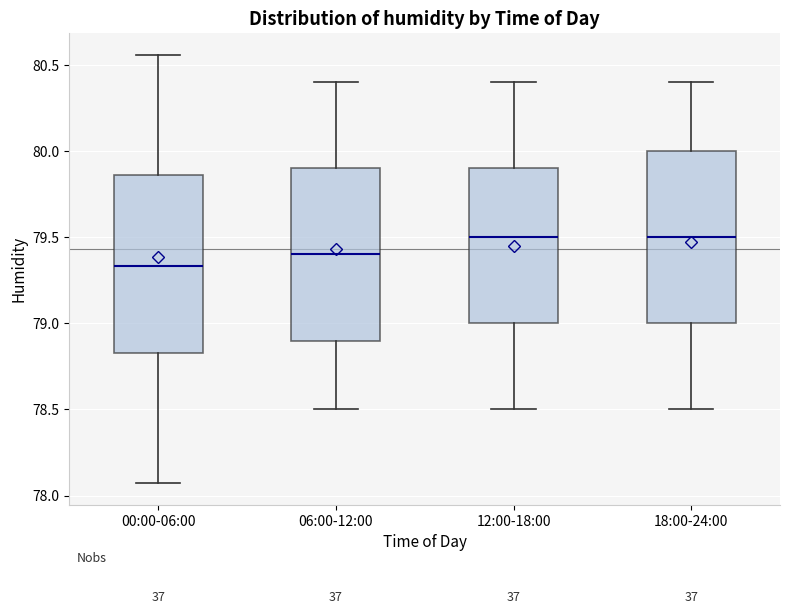

Reading left to right, transcribe this box plot: for each box, give where its median line is, the range the box spans, and where its two whiskers end, as read against the y-axis. The values are not printed on the chart, so give them approximately, as read against the axis.

00:00-06:00: median 79.35, box 78.85 to 79.85, whiskers 78.05 to 80.55
06:00-12:00: median 79.40, box 78.90 to 79.90, whiskers 78.50 to 80.40
12:00-18:00: median 79.50, box 79.00 to 79.90, whiskers 78.50 to 80.40
18:00-24:00: median 79.50, box 79.00 to 80.00, whiskers 78.50 to 80.40